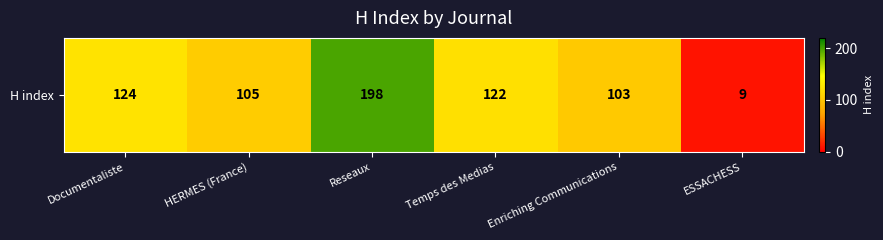

At which category does the chart reach its minimum across all series?

ESSACHESS